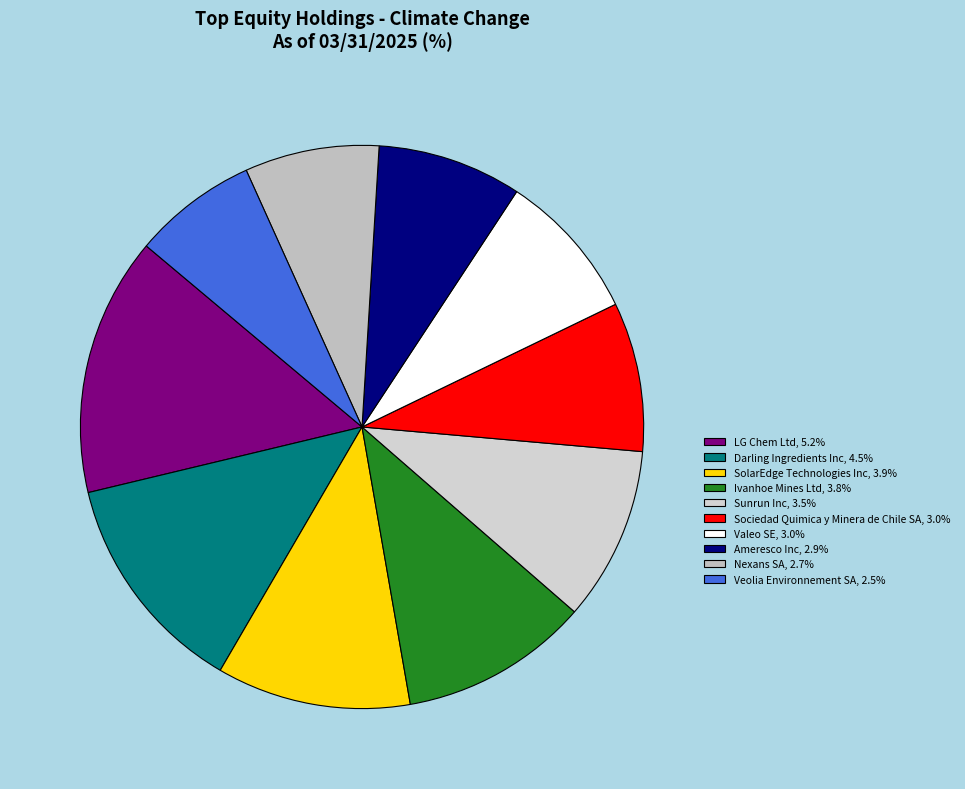

What is the ratio of the value at Sociedad Quimica y Minera de Chile SA to the value at LG Chem Ltd?

0.6